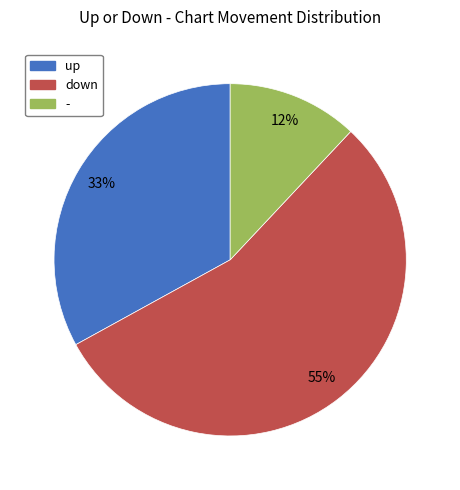

How many slices are in this pie chart?

3